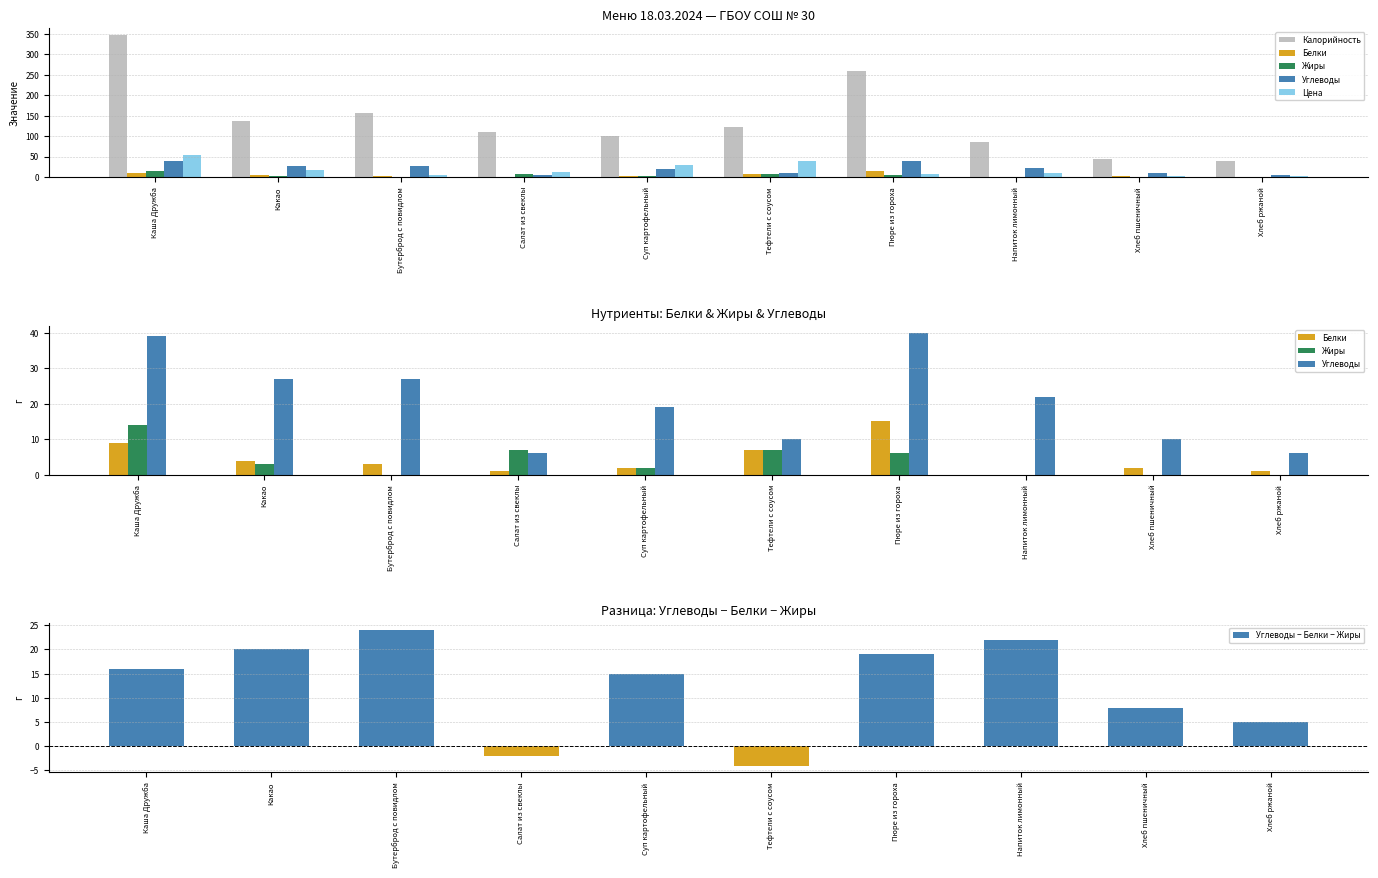

What are all the series names shown in the legend?

Калорийность, Белки, Жиры, Углеводы, Цена